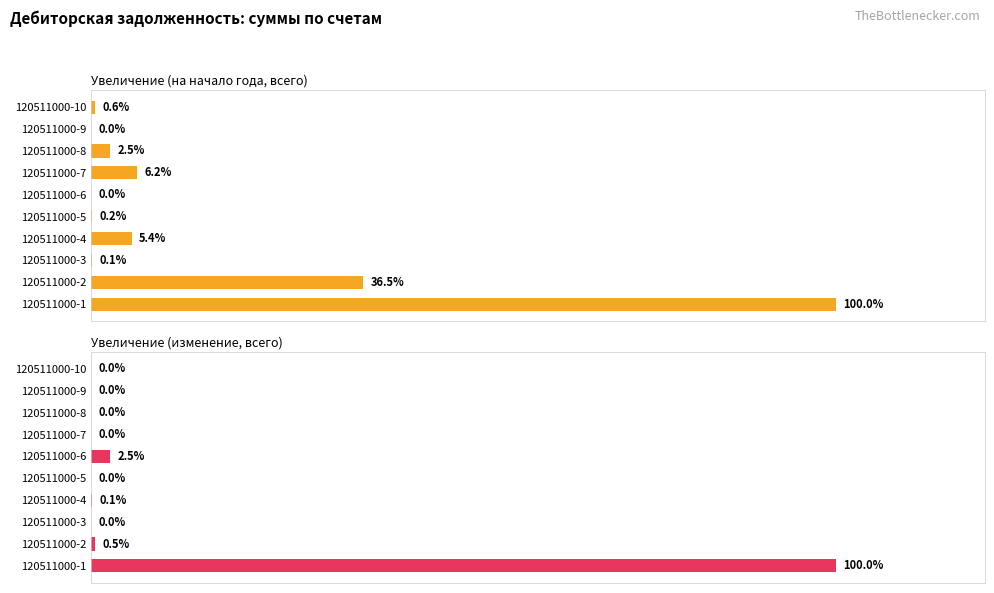

How many bars are there in total?

20